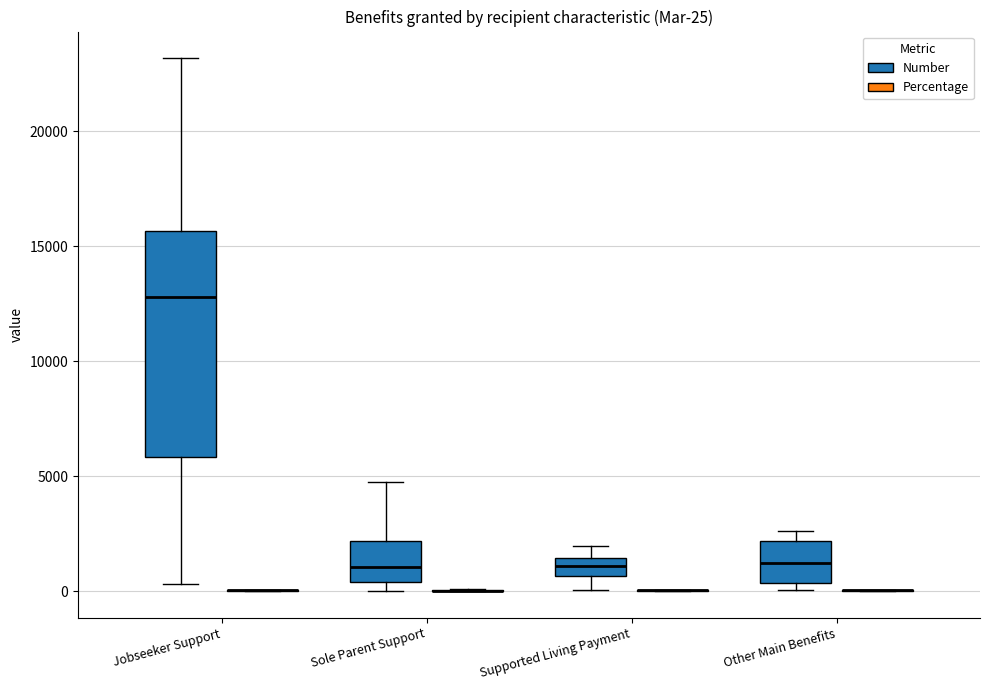

Which box is the tallest, from its lower edge to its upper edge?

Jobseeker Support (Number)